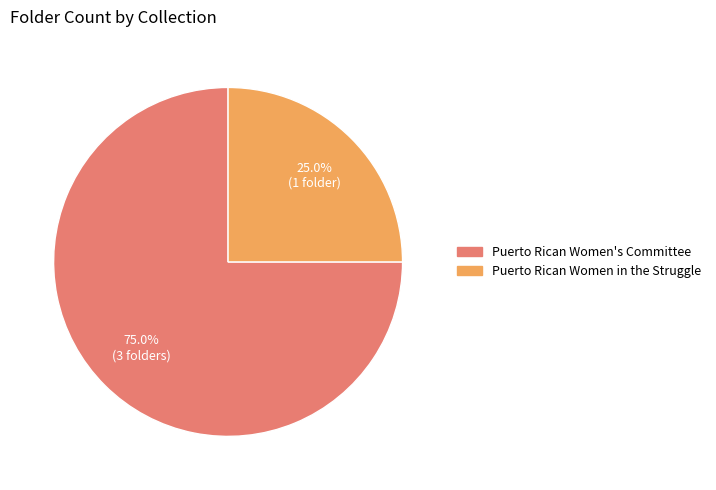

To the nearest percent, what is the difference between the largest and smallest slice percentages?

50%